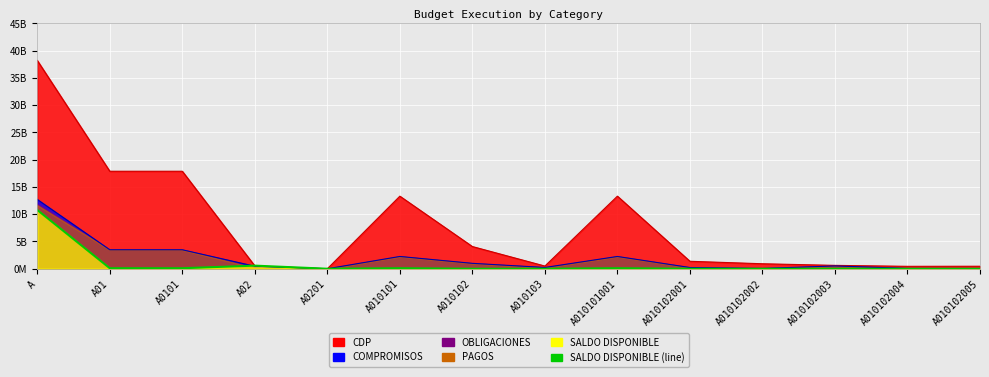

Which series changed the most between A010102001 and A010102005?

CDP